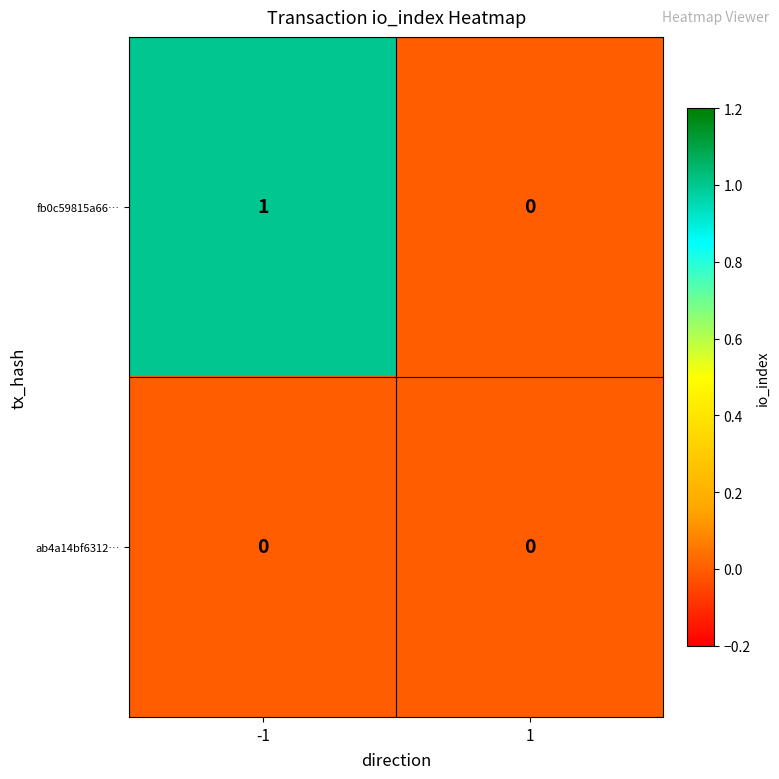

Which series has the largest range (max minus min)?

fb0c59815a66…